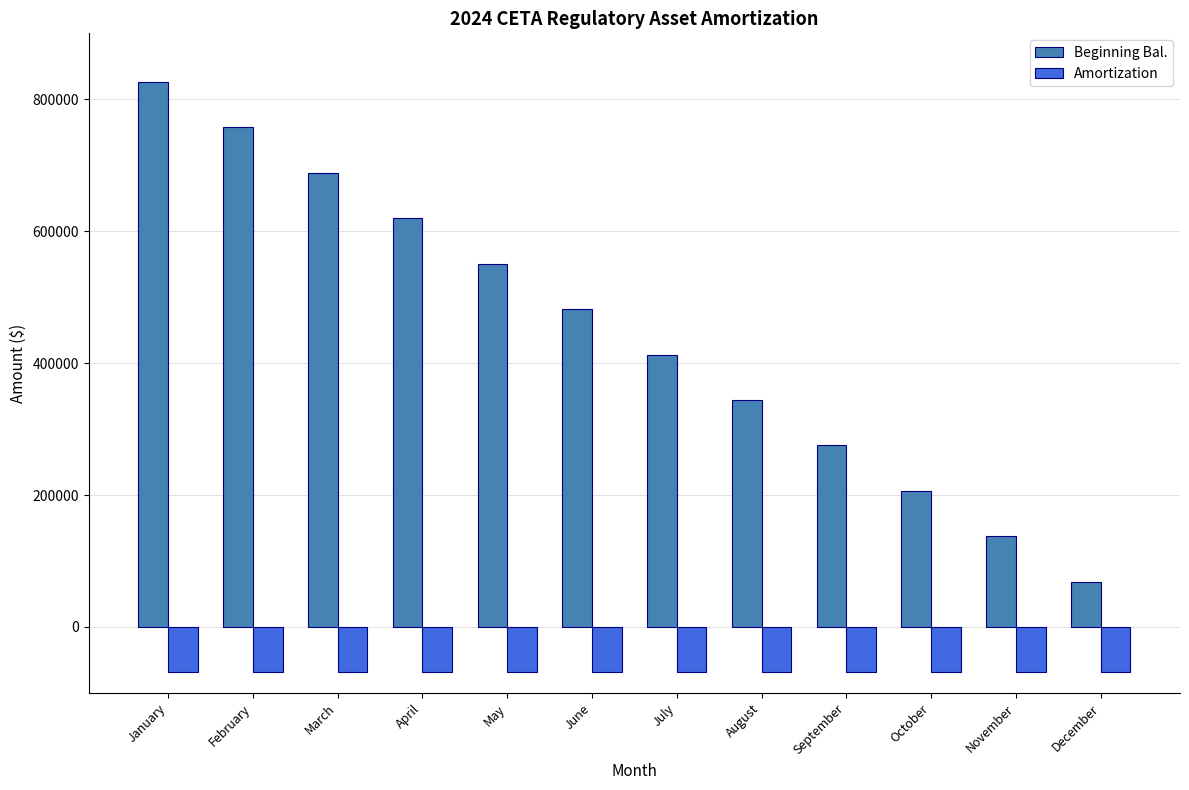

The Beginning Bal. series shows 468844.3 at September. True or false?

False